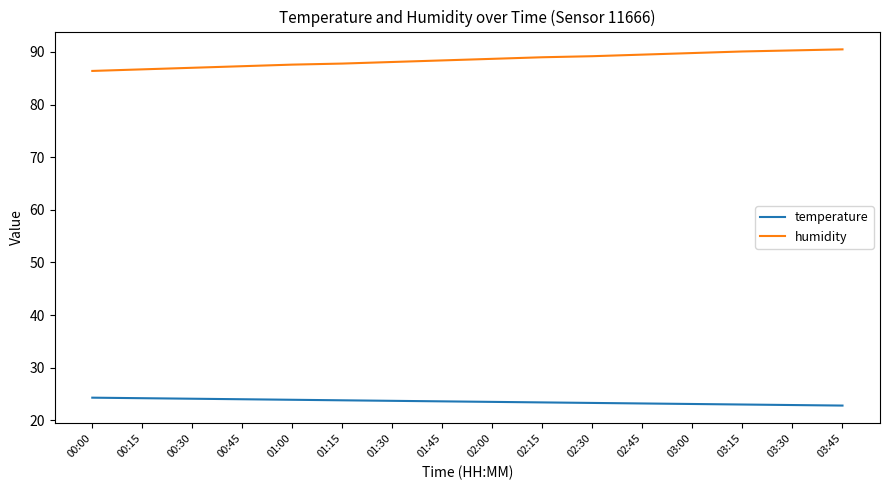

Does the chart display data point markers on the line(s)?

No